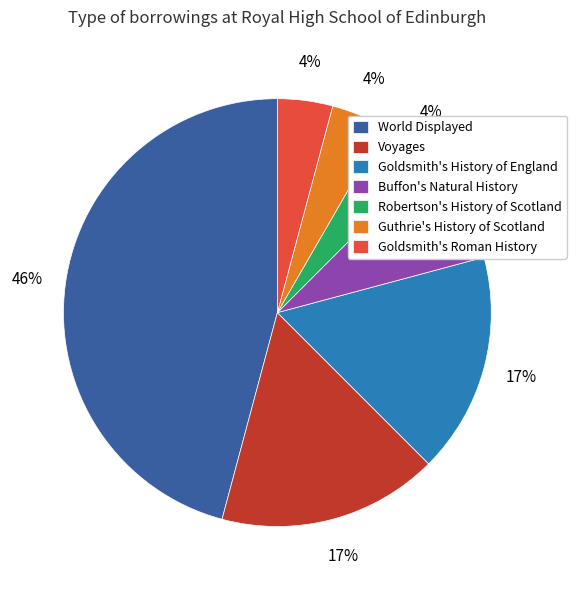

Which category has the biggest portion of the pie?

World Displayed